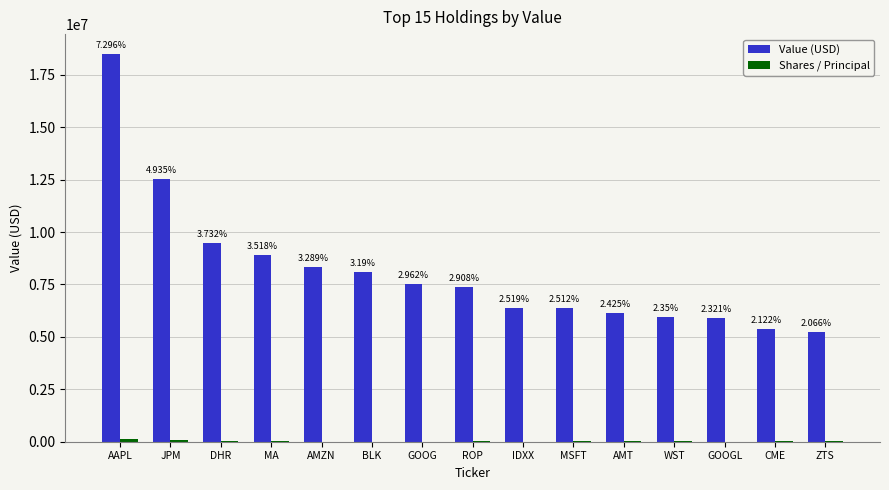

How many groups of bars are there?

15